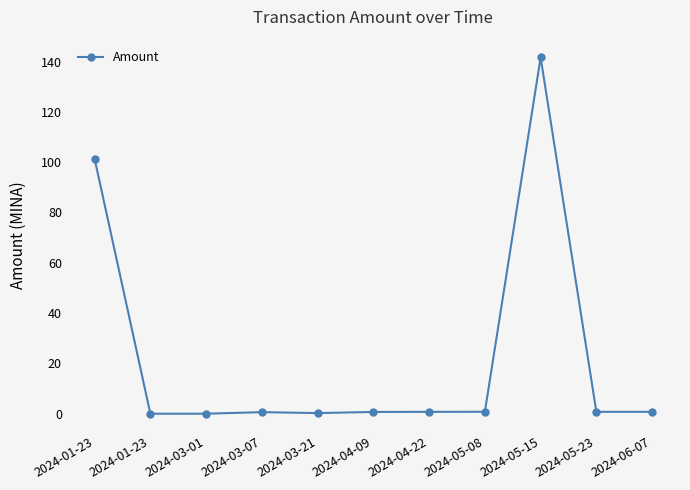

What is the sum of all values?

247.5